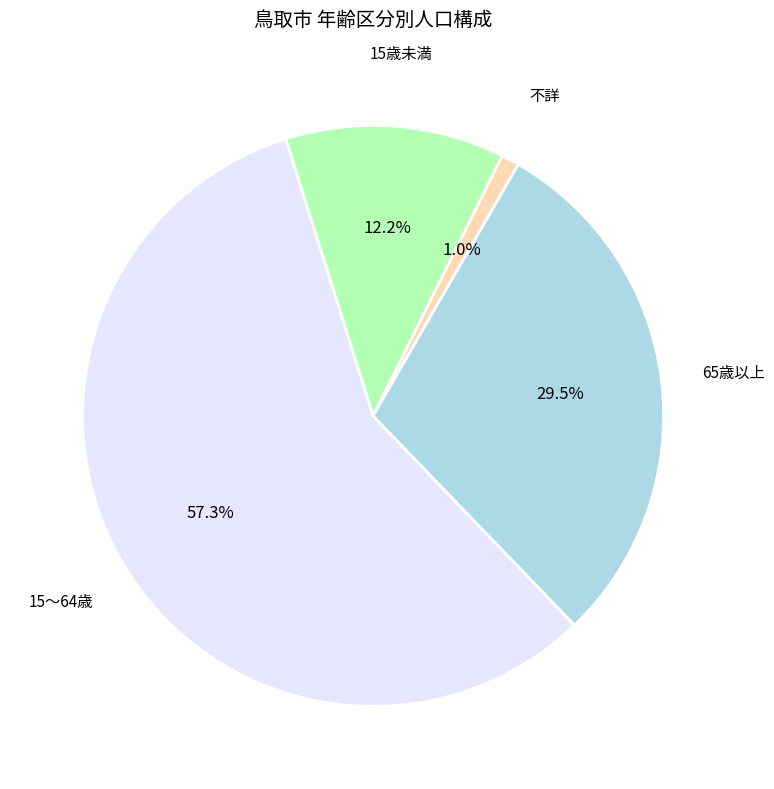

Does any single category account for the majority?

Yes